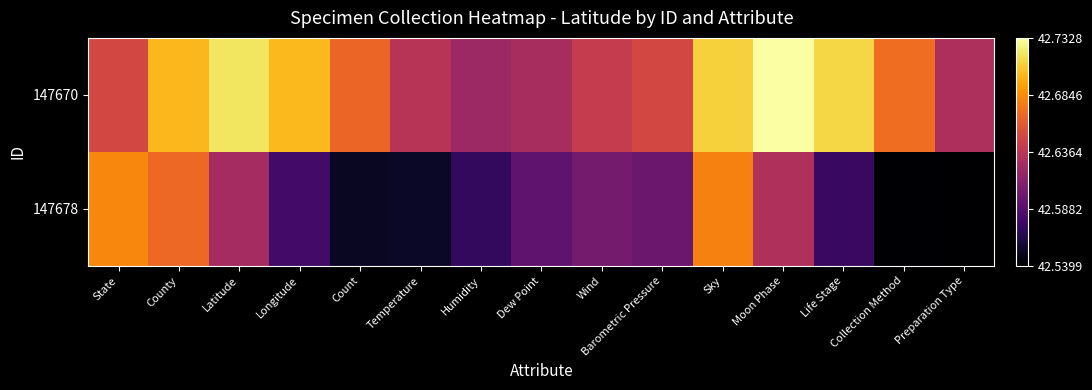

Which label corresponds to the largest value in the chart?

Moon Phase